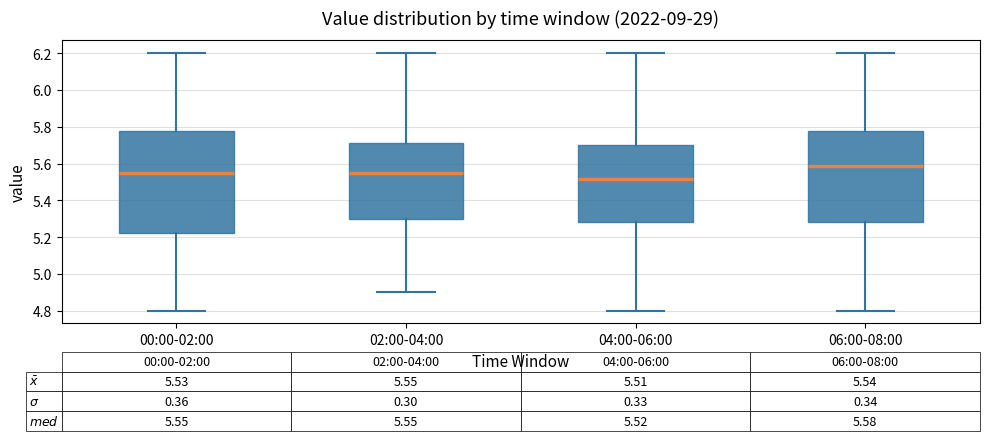

Which box has the highest median line?

06:00-08:00